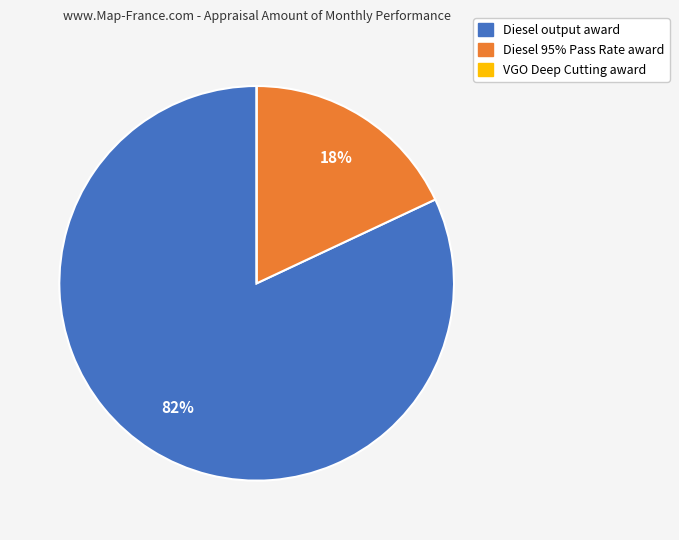

Which slice is the largest?

Diesel output award